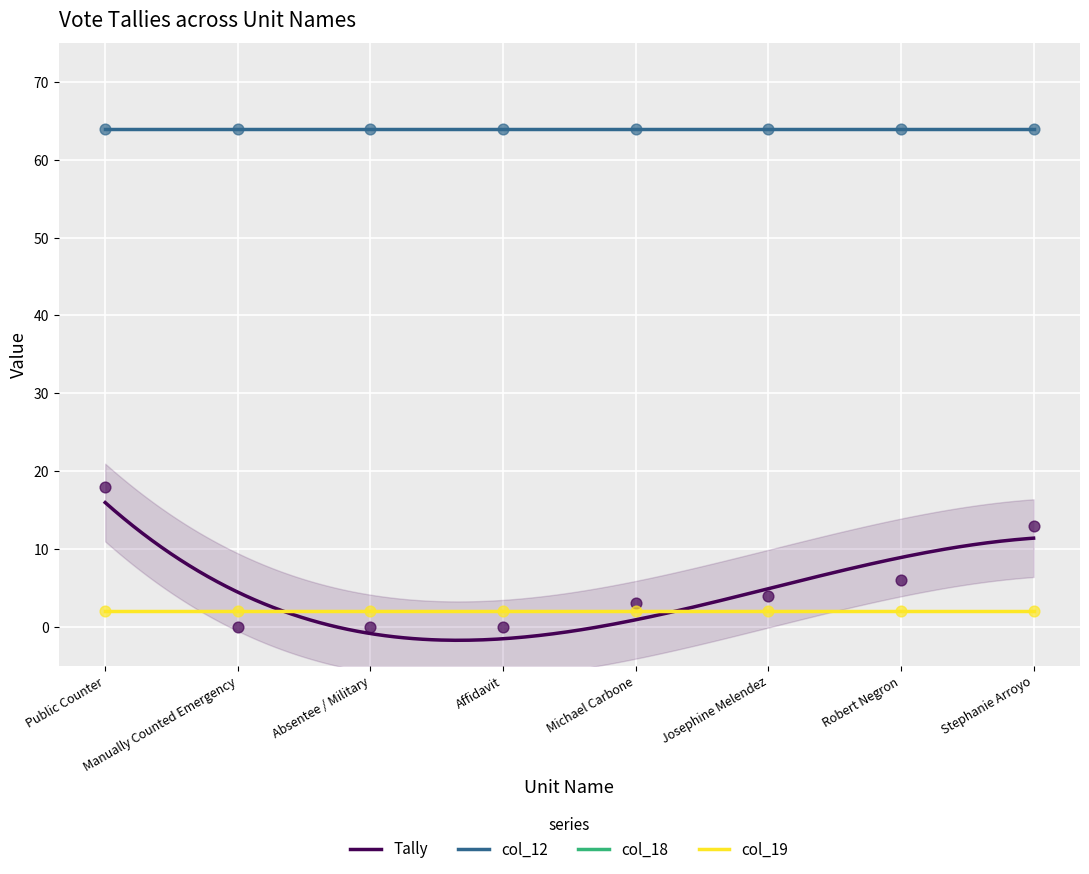

True or false: col_19 and col_12 intersect in this chart.

False